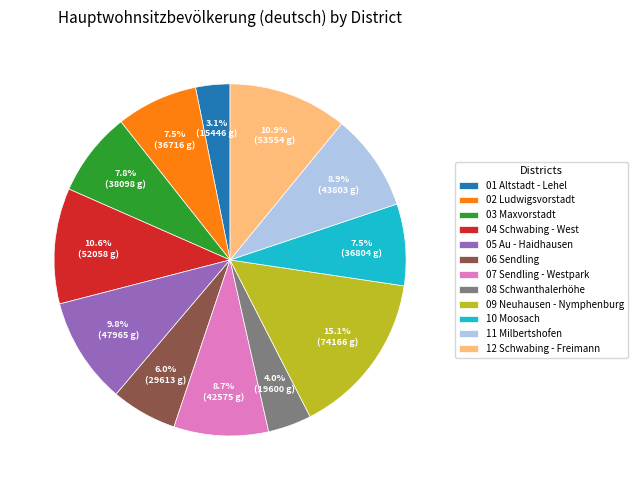

Does 04 Schwabing - West account for over 50% of the chart?

No